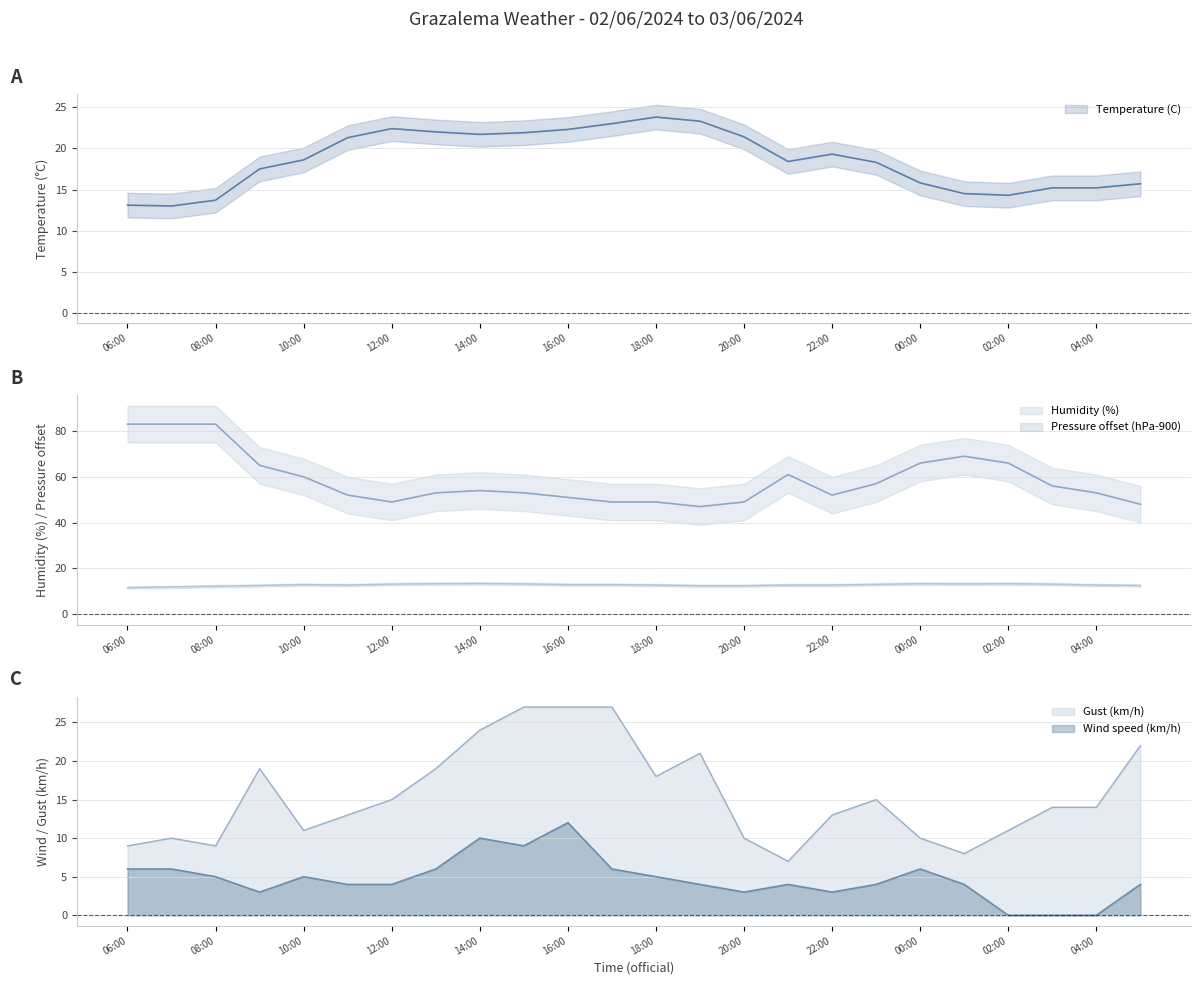

True or false: Wind speed (km/h) and Gust (km/h) intersect in this chart.

False